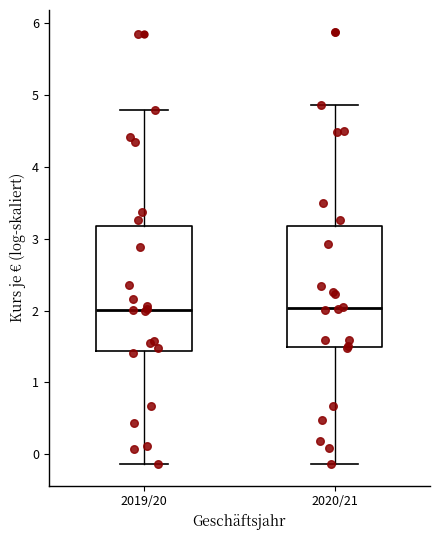

Where does the lower whisker of the box for 2020/21 end on the y-axis? The values are not printed on the chart, so give them approximately, as read against the axis.

-0.1